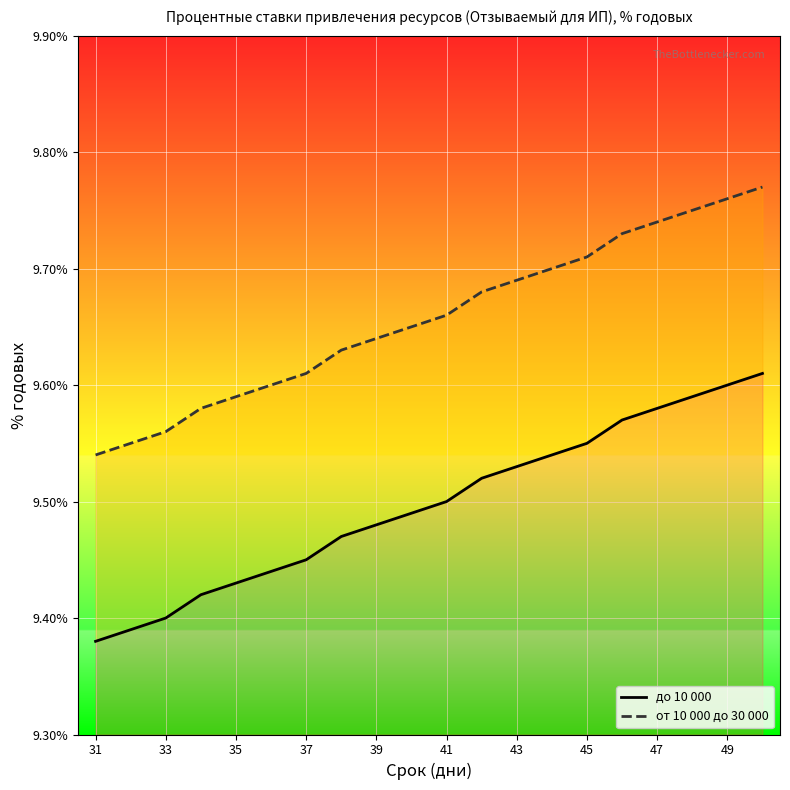

Rank the series at 43 from highest to lowest value.

от 10 000 до 30 000, до 10 000